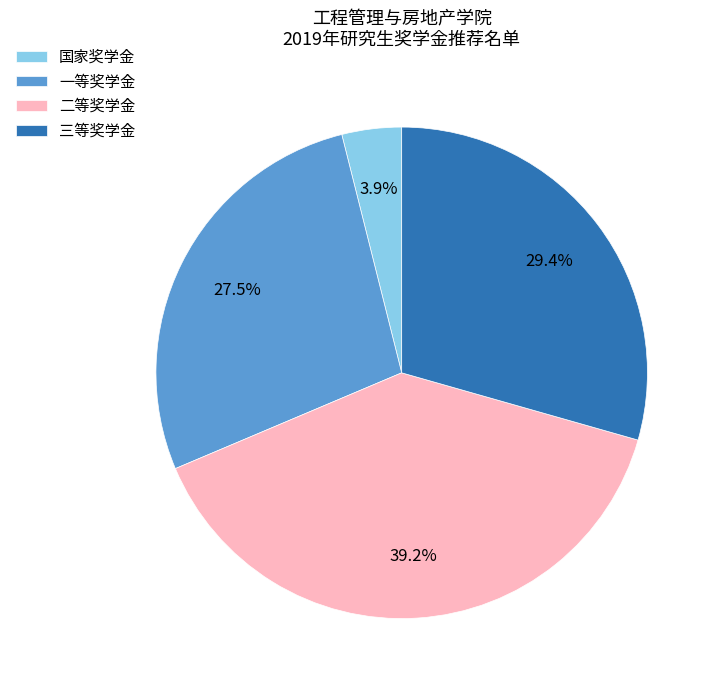

Does any single category account for the majority?

No